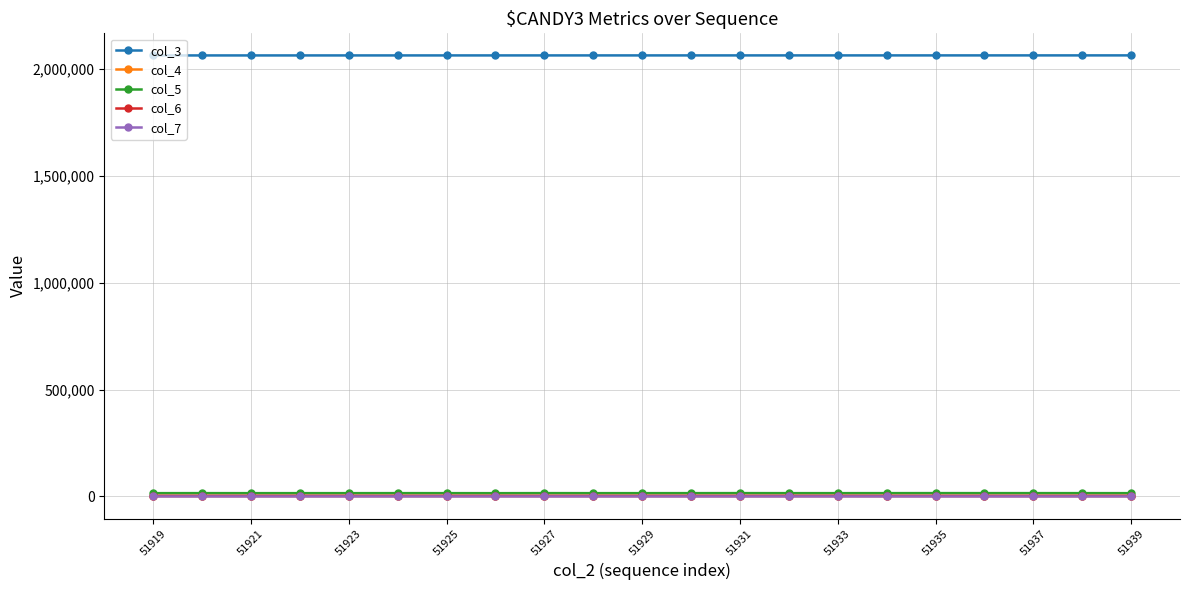

True or false: col_7 and col_3 cross at least once.

False